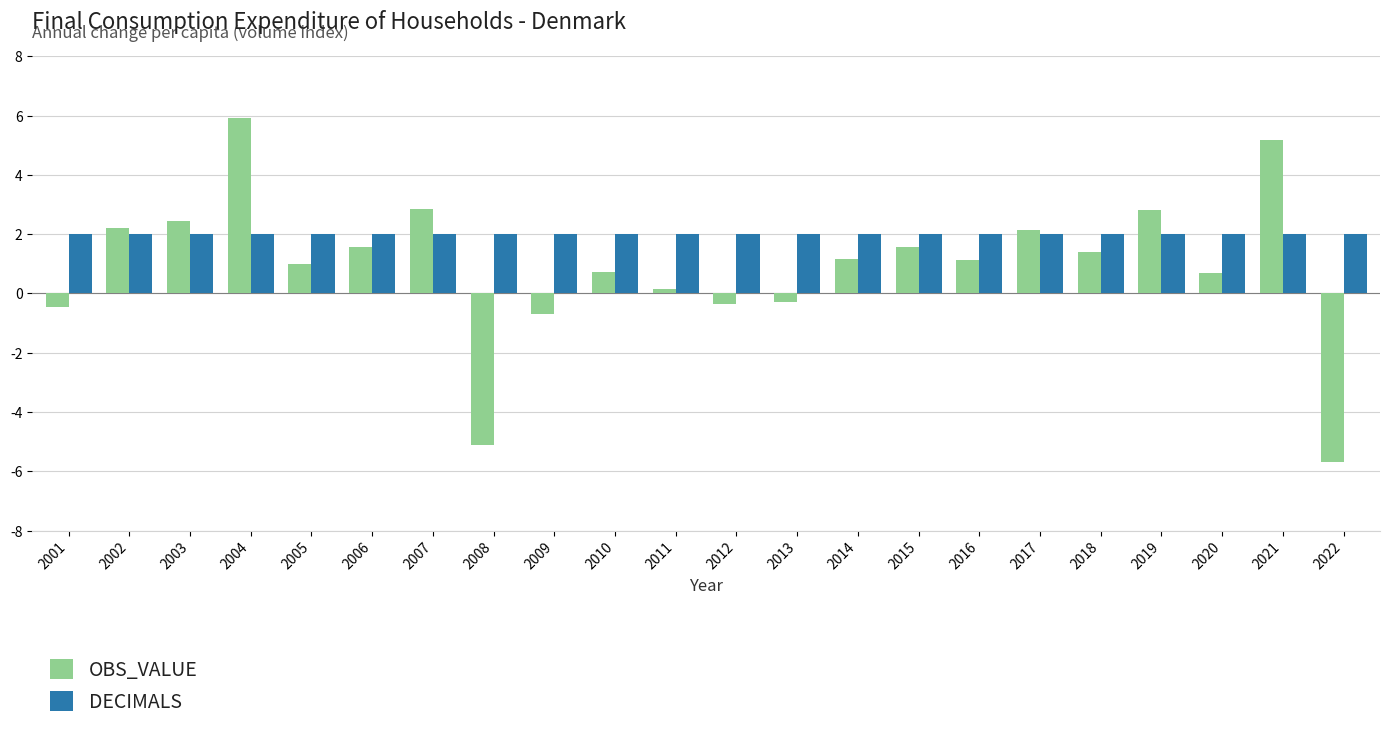

Does the chart contain stacked bars?

No